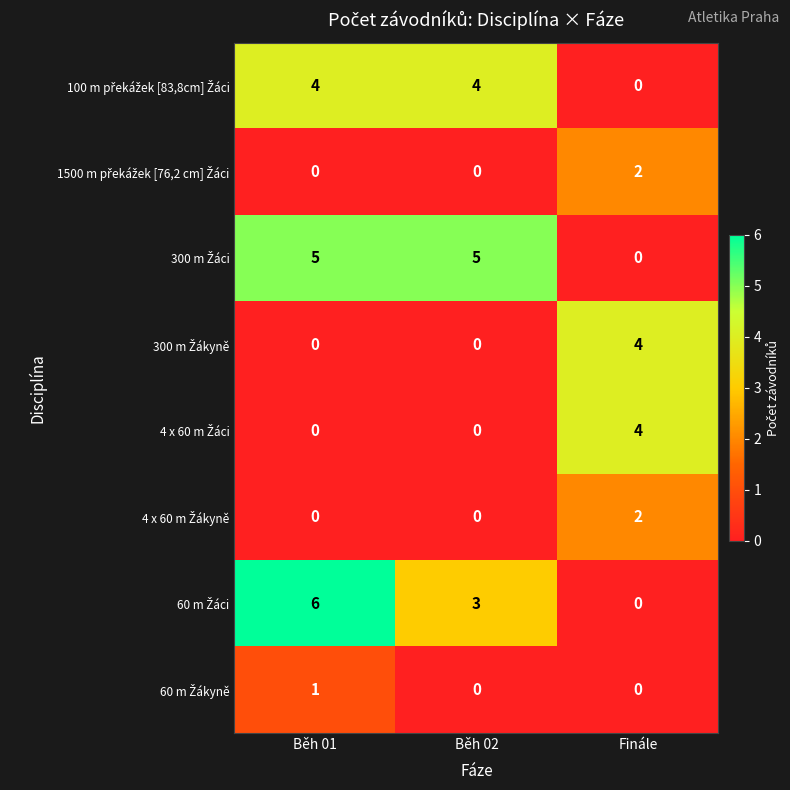

What is the difference between the highest and lowest values at Běh 01?

6